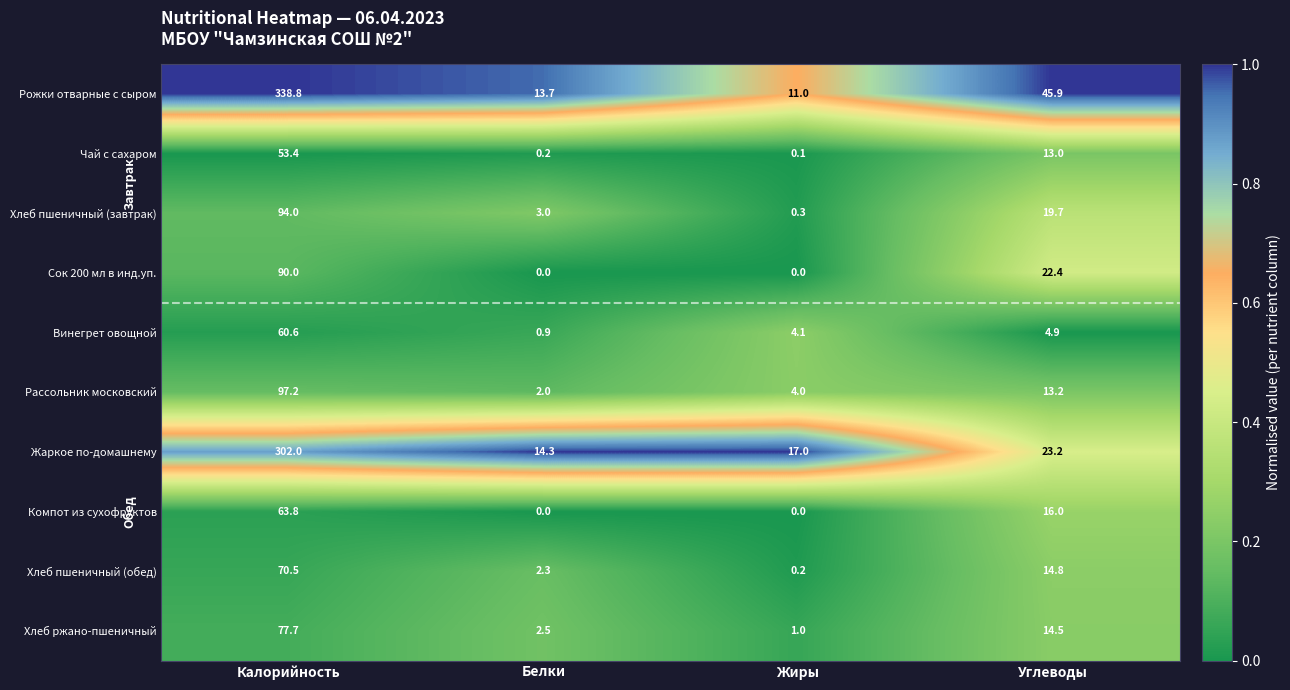

Which series has the largest range (max minus min)?

Рожки отварные с сыром